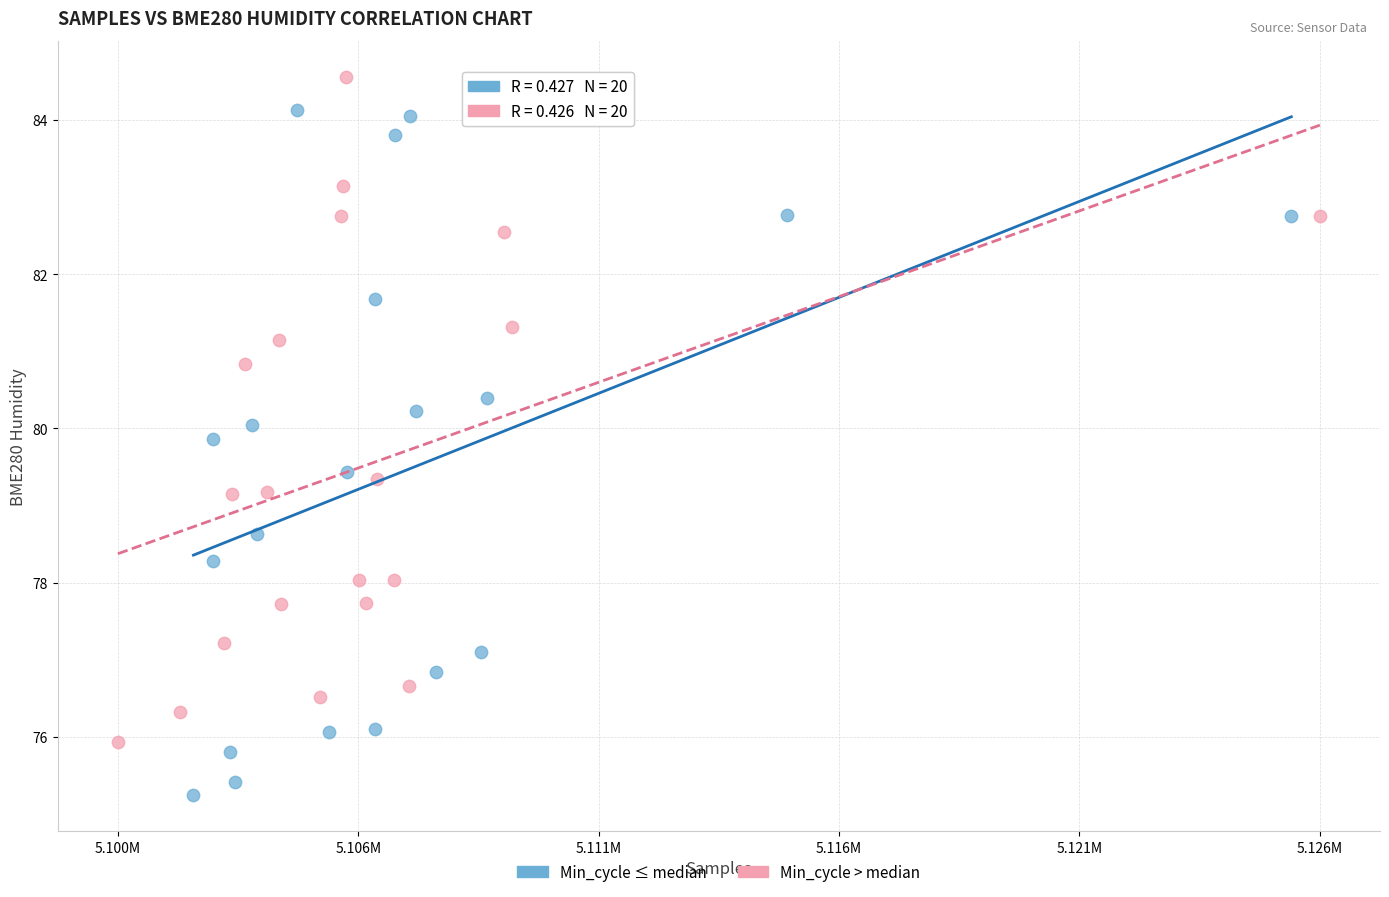

Which series has the widest spread of Y values?

Min_cycle ≤ median